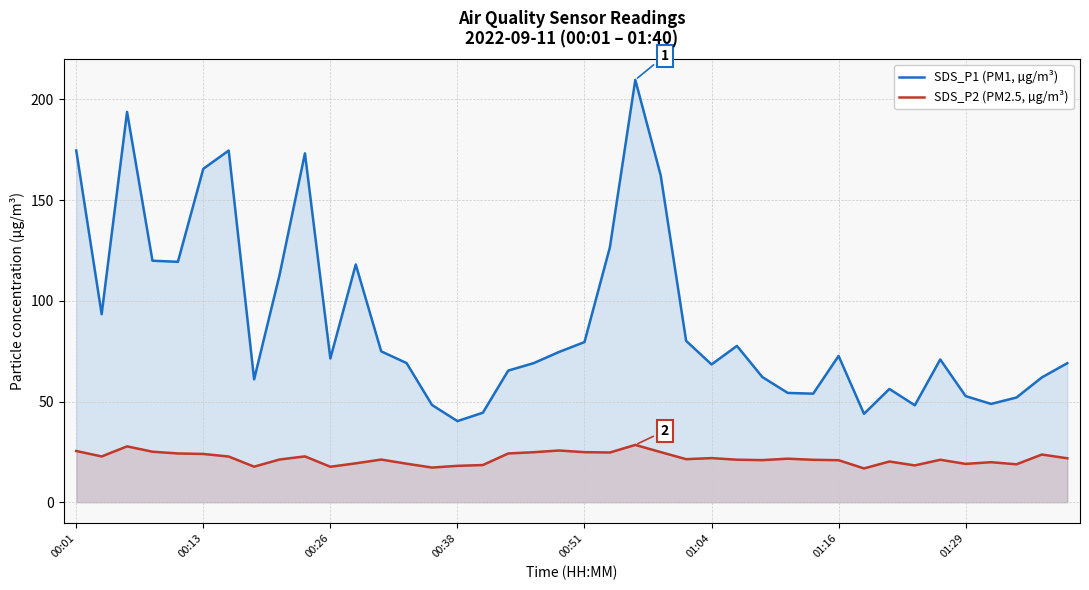

Rank the series by their maximum value, from lowest to highest.

SDS_P2 (PM2.5, µg/m³), SDS_P1 (PM1, µg/m³)